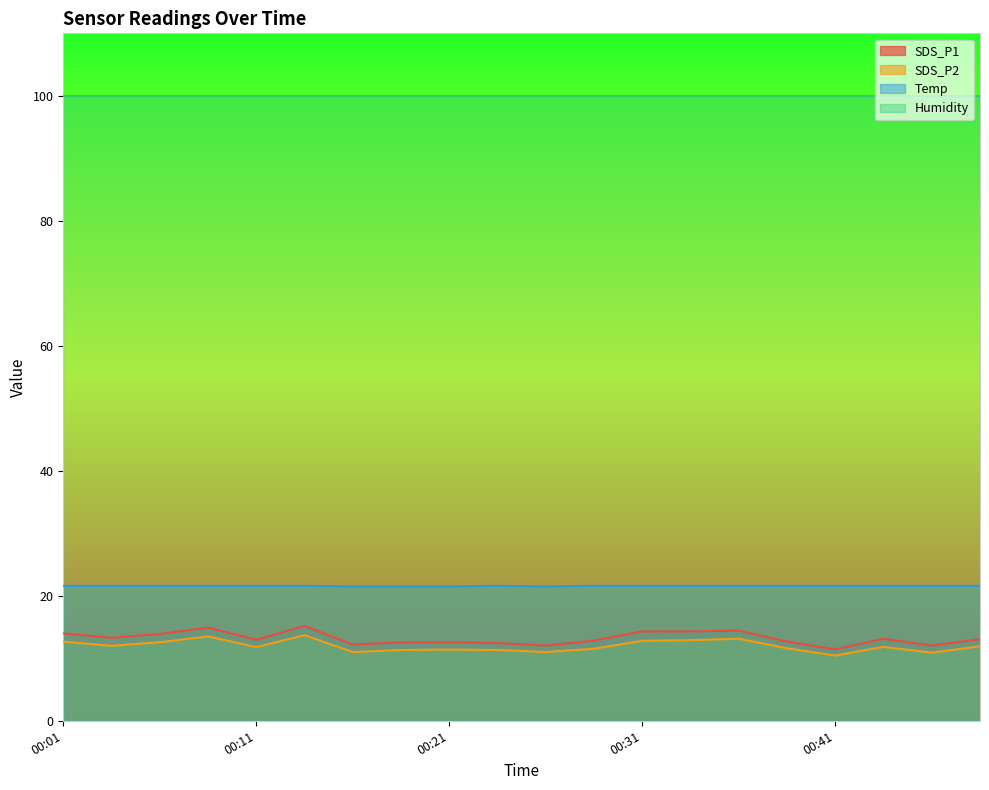

What are all the series names shown in the legend?

SDS_P1, SDS_P2, Temp, Humidity